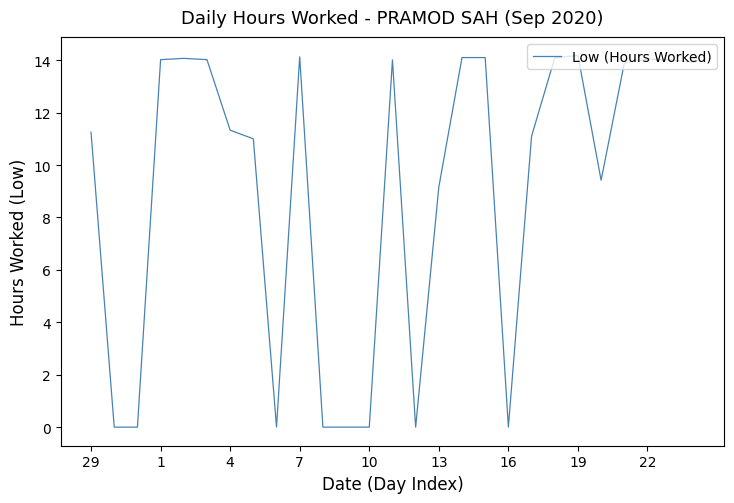

What is the sum of all values?

245.8